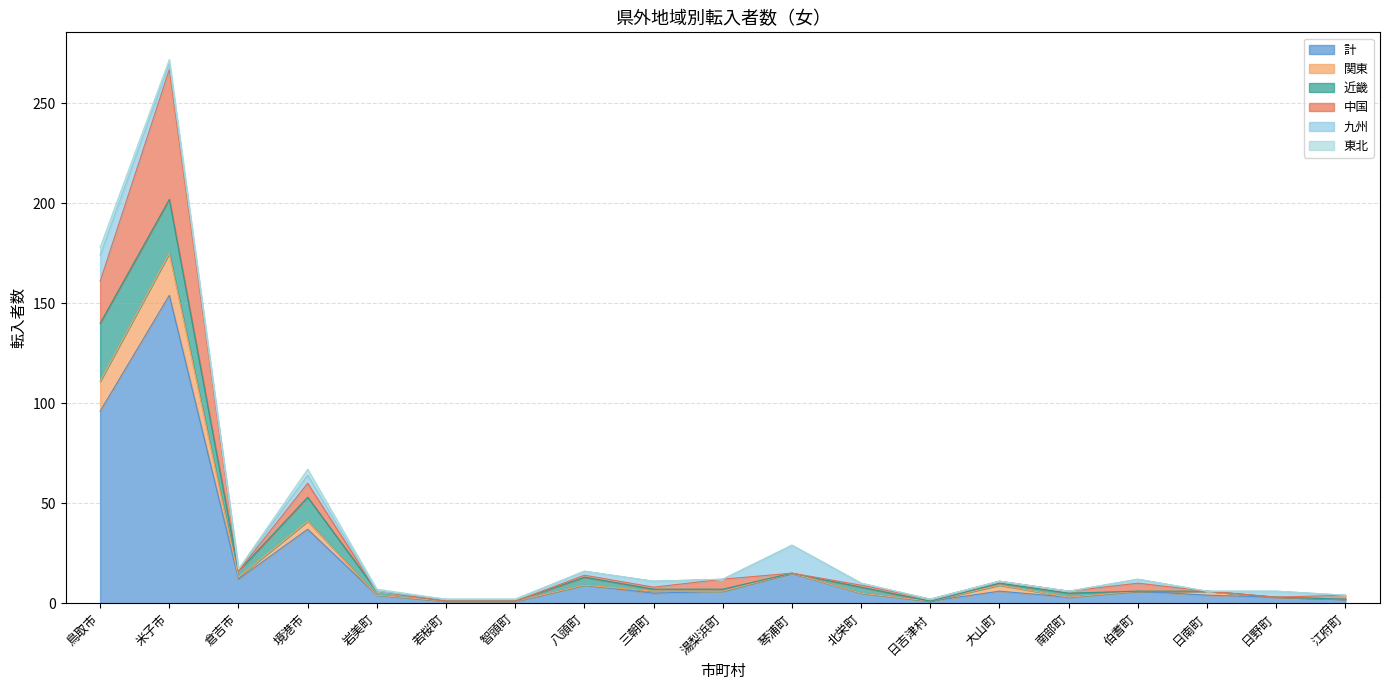

Where is the first local minimum for 関東?

倉吉市